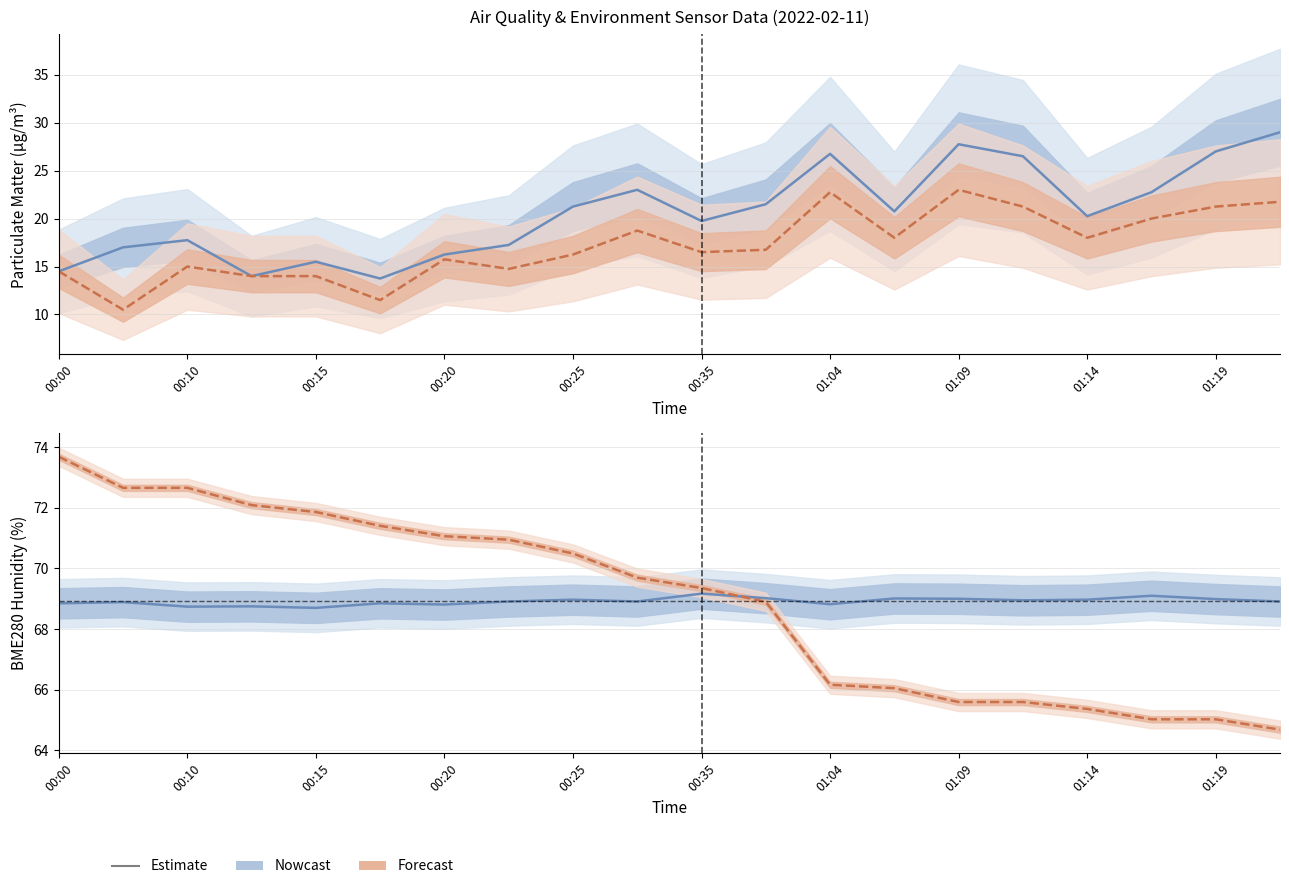

True or false: PMS_P1 (Nowcast) and PMS_P2 (Forecast) intersect in this chart.

False